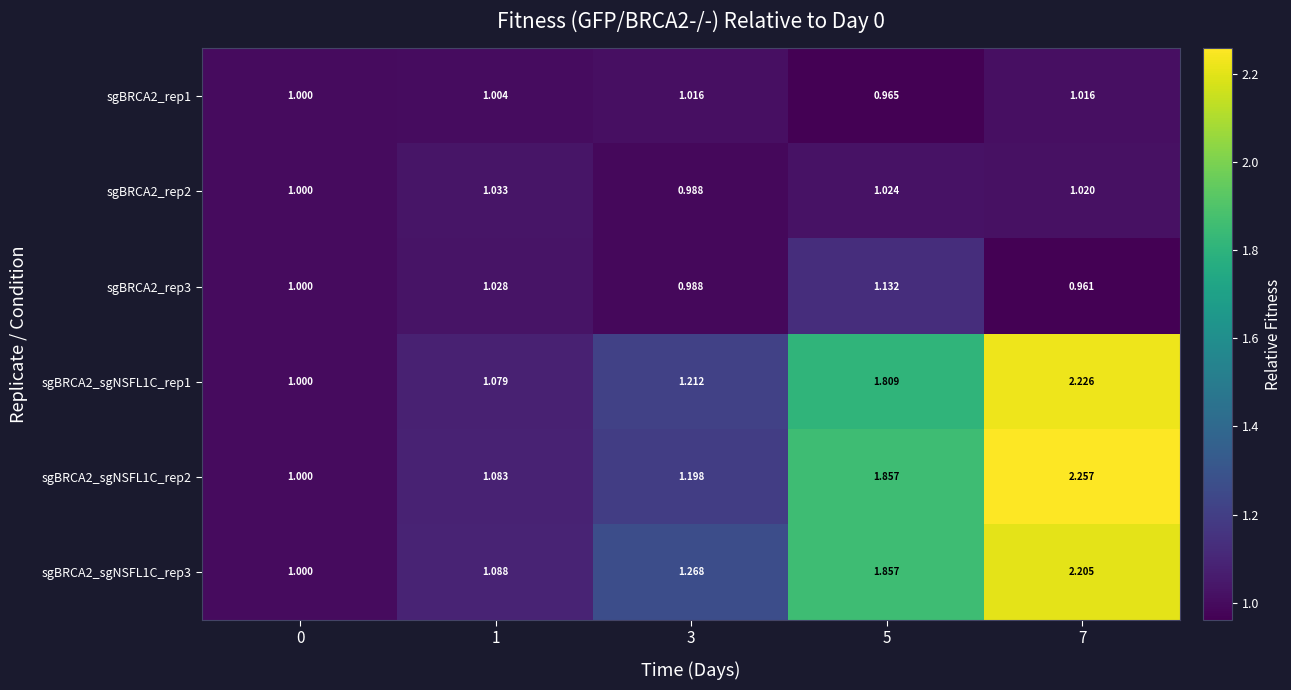

Which label corresponds to the largest value in the chart?

7